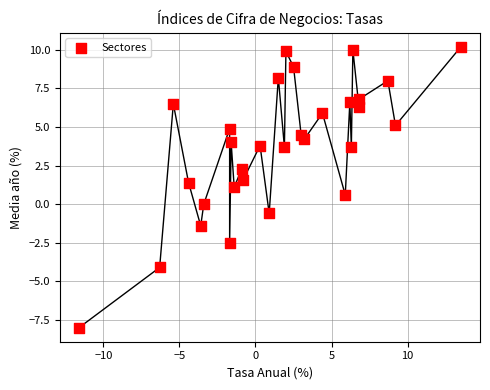

What is the range of Y values (max minus min)?

18.2